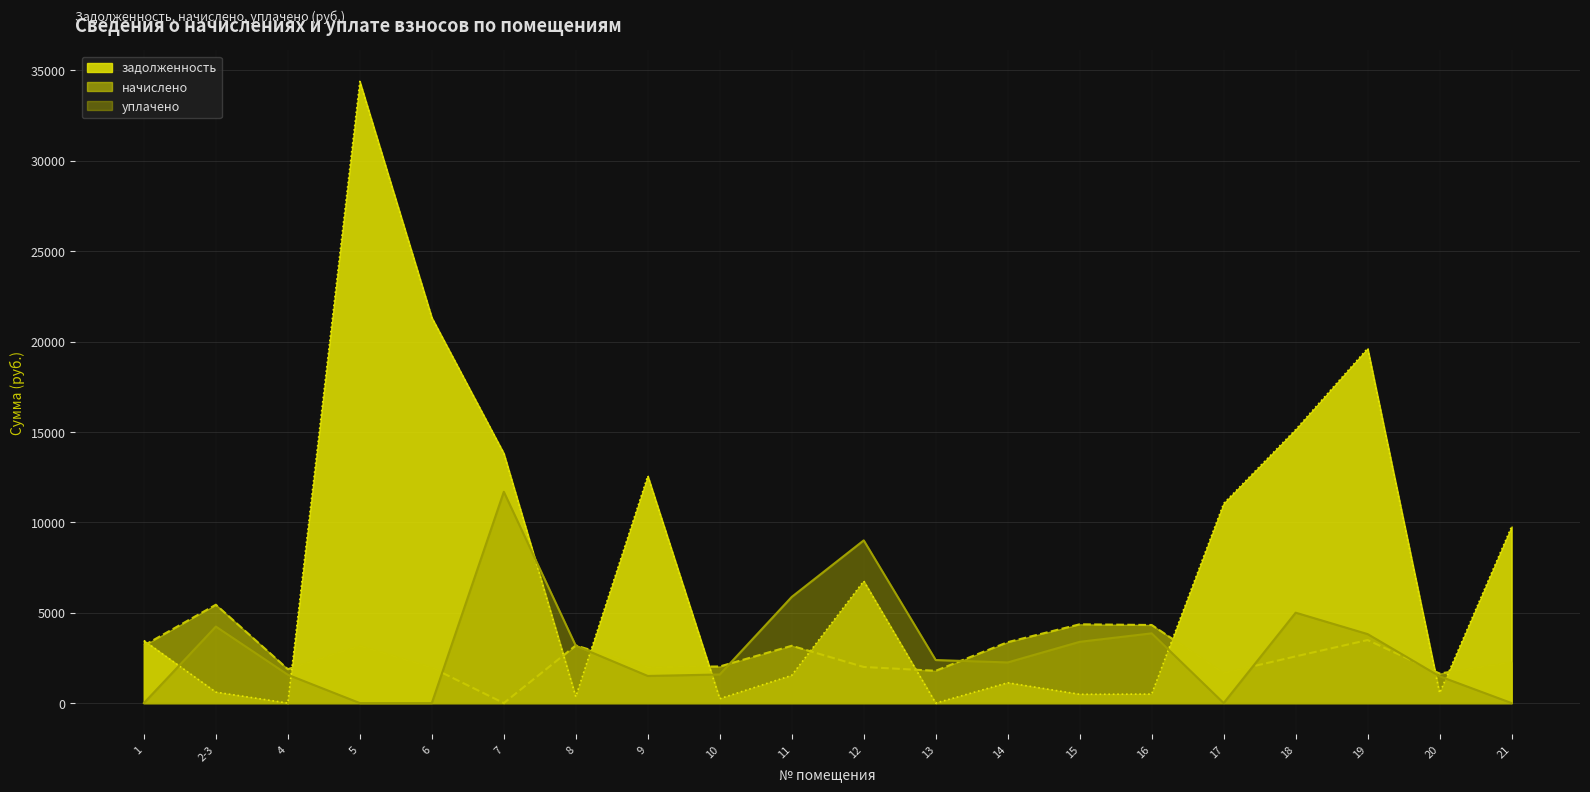

Where is задолженность nearest to the value 17193?

18